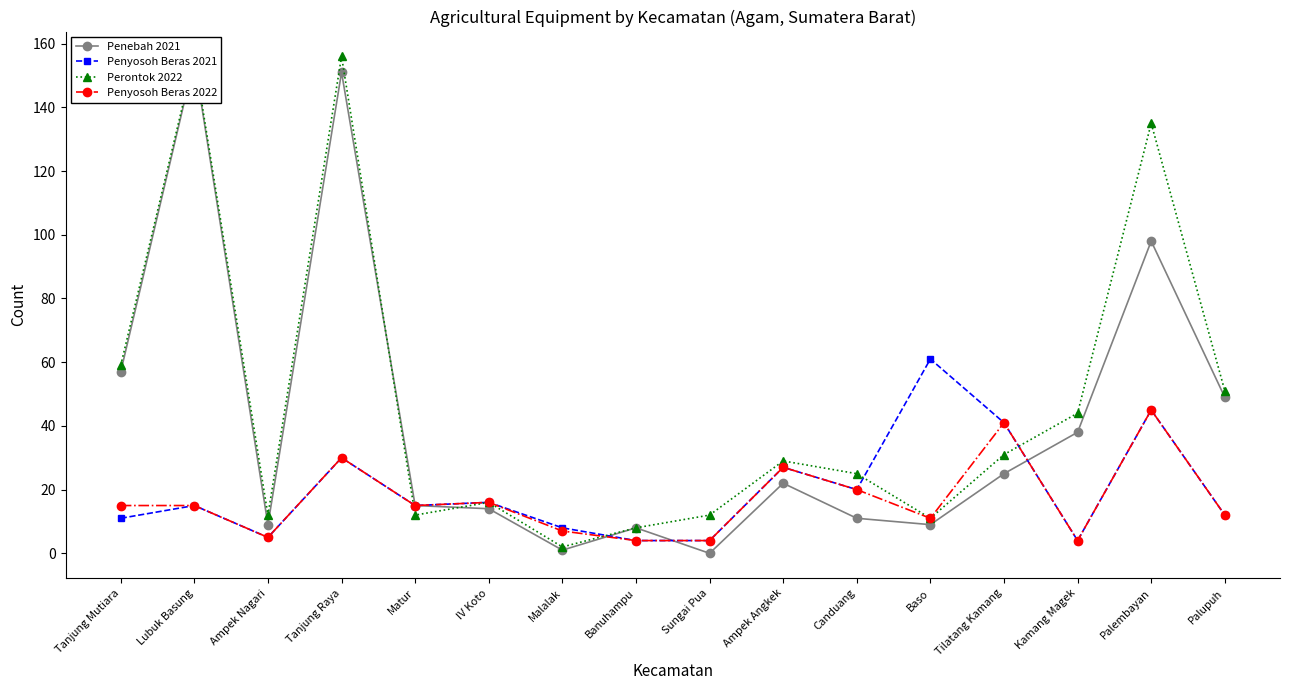

What is the difference between the second highest and minimum values in the Penebah 2021 series?

151